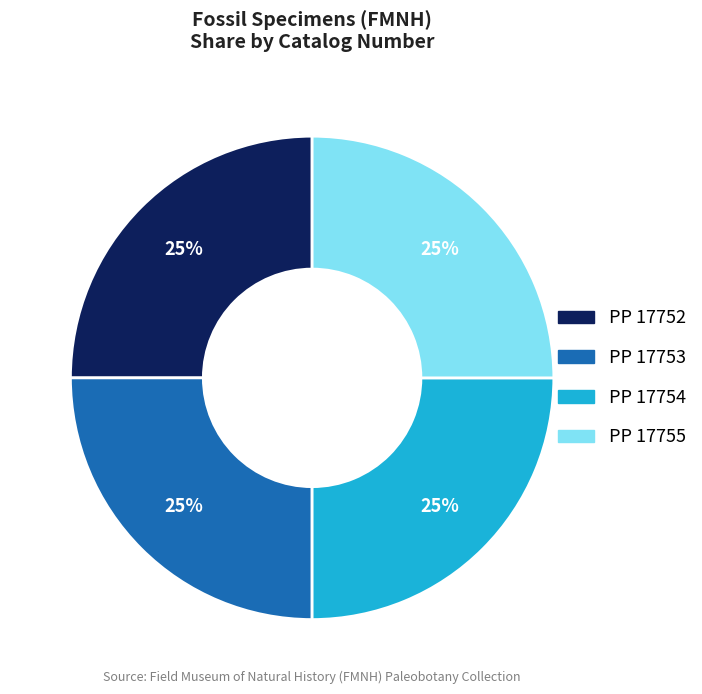

Is there any slice that represents more than half of the pie?

No